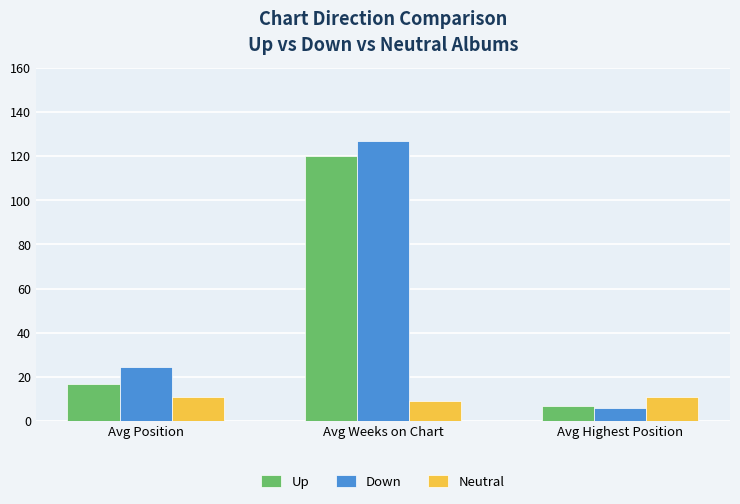

Is the value of Up at Avg Position greater than the value of Neutral at Avg Position?

Yes